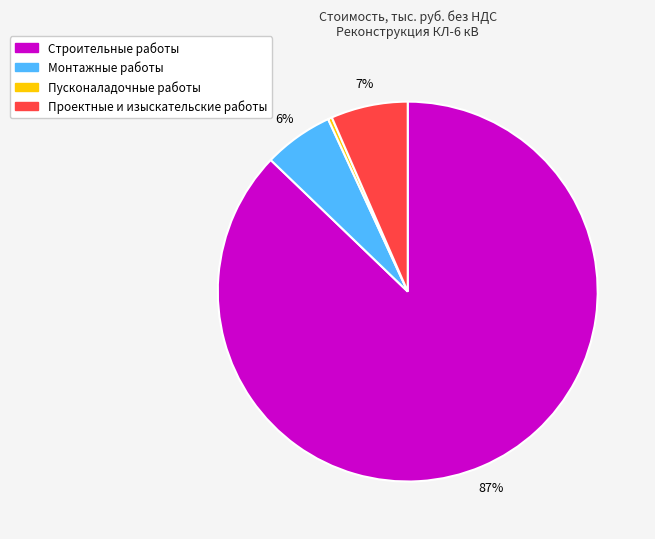

Count the number of slices in the pie.

4